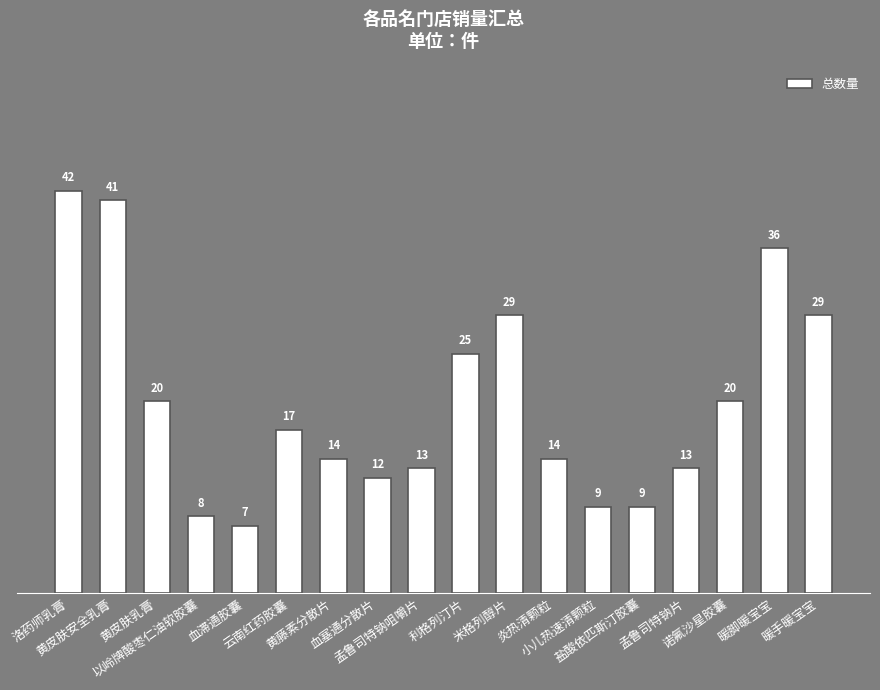

What is the difference between the values at 诺氟沙星胶囊 and 黄皮肤安全乳膏?

21